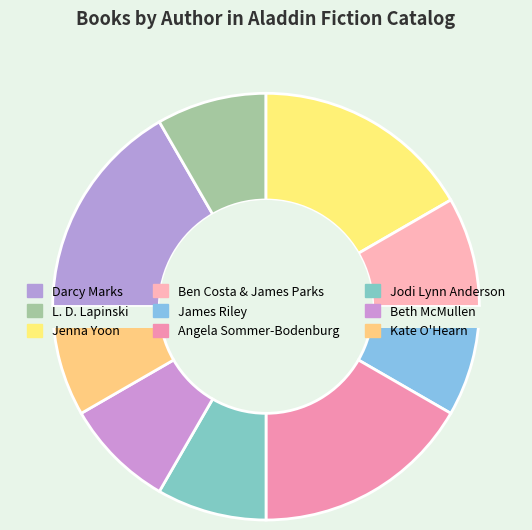

The Kate O'Hearn slice represents 20% of the pie. True or false?

False